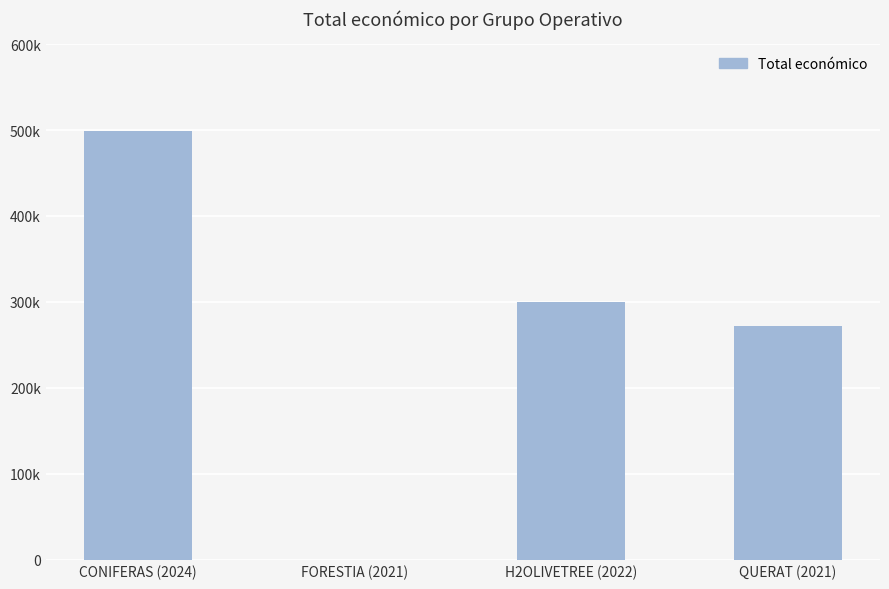

What is the label of the 3rd bar from the right?

FORESTIA (2021)